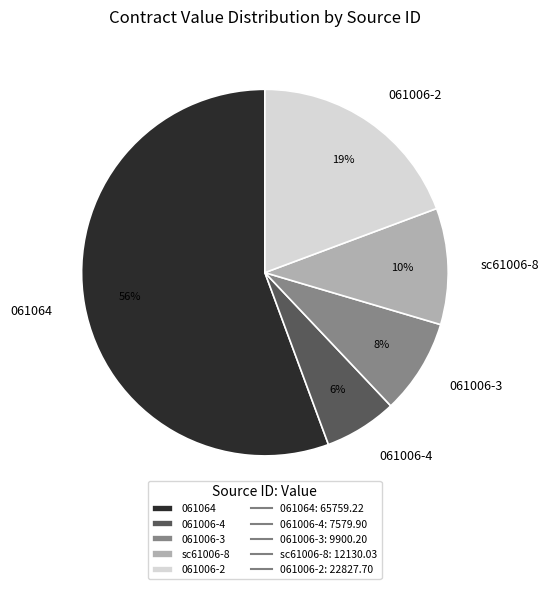

Is the sum of 061064 and 061006-4 greater than half?

Yes